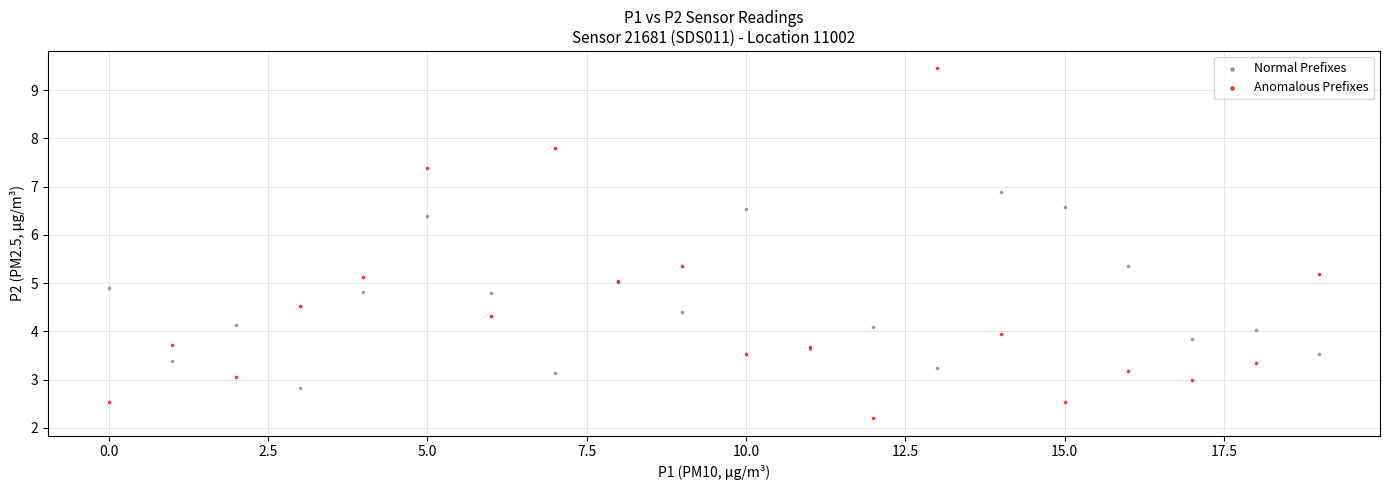

What are all the series names shown in the legend?

Normal Prefixes, Anomalous Prefixes